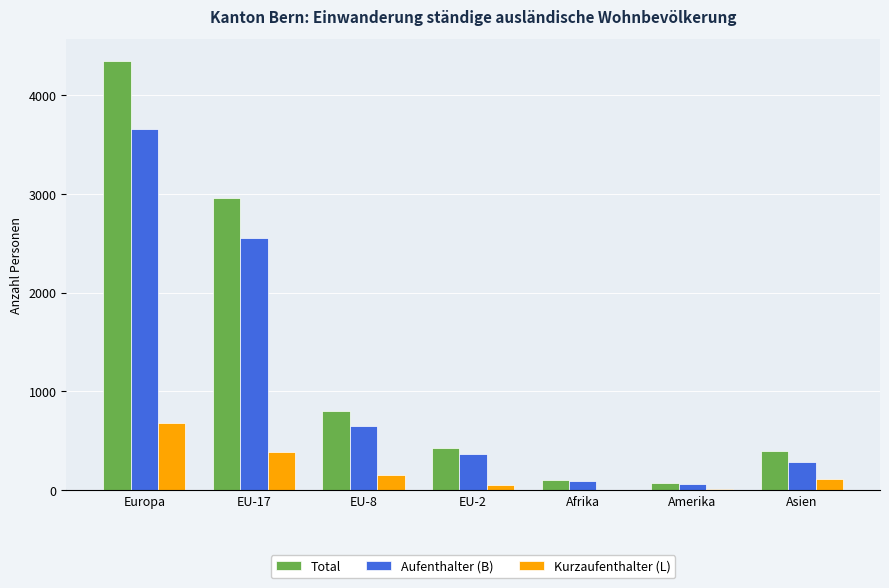

What is the greatest value displayed?

4351